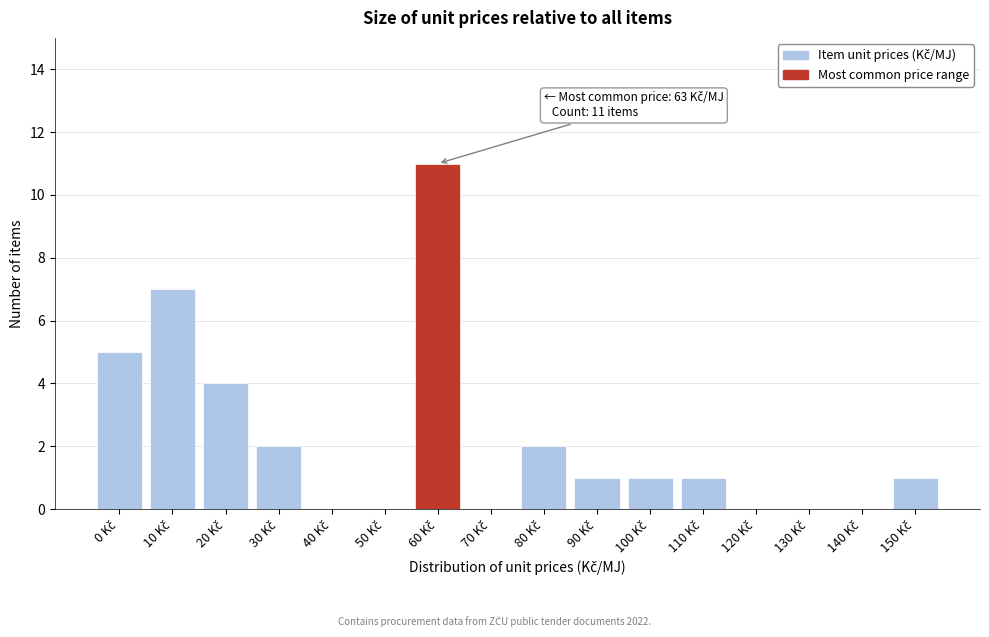

What is the sum of all values?

35